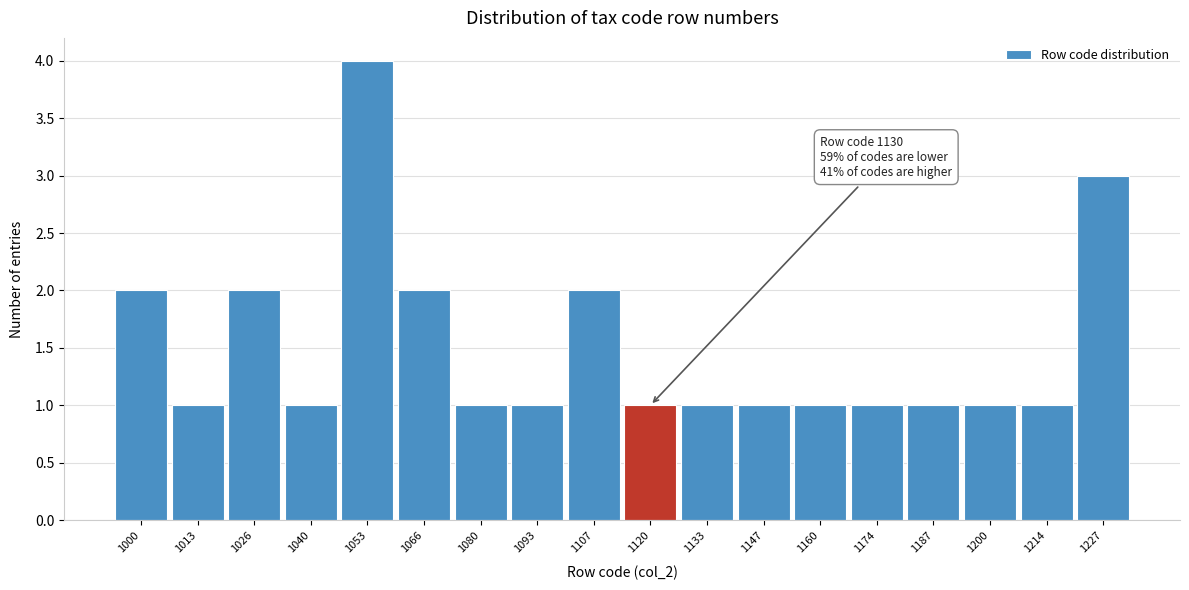

Reading left to right, what are all the values shown in this chart?

1000=2	1013=1	1026=2	1040=1	1053=4	1066=2	1080=1	1093=1	1107=2	1120=1	1133=1	1147=1	1160=1	1174=1	1187=1	1200=1	1214=1	1227=3